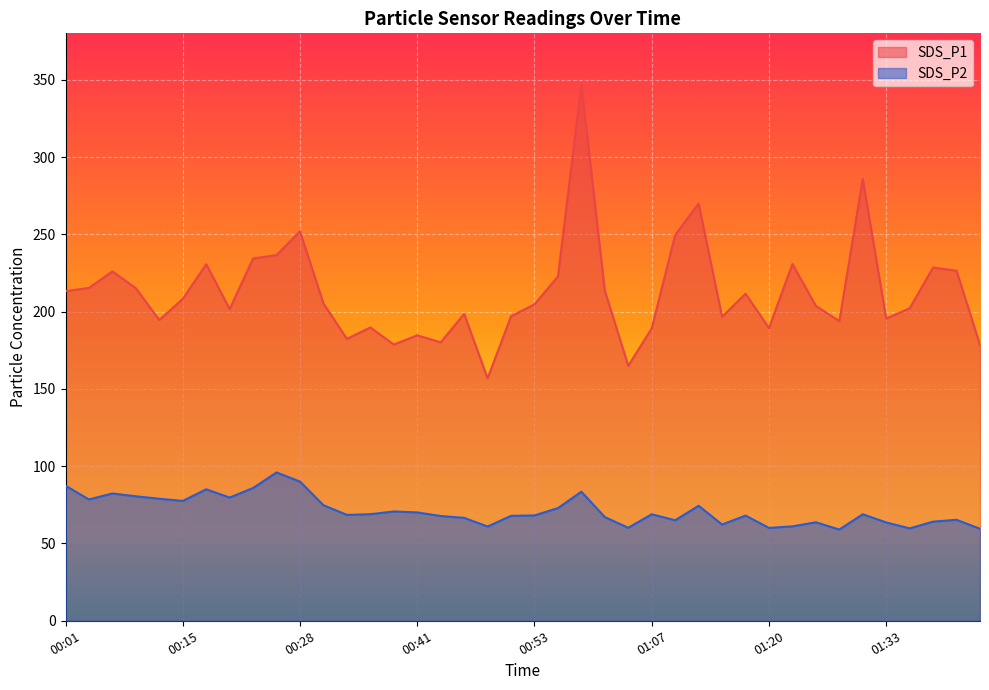

True or false: SDS_P1 has a value of 196.6 at 01:15.

True